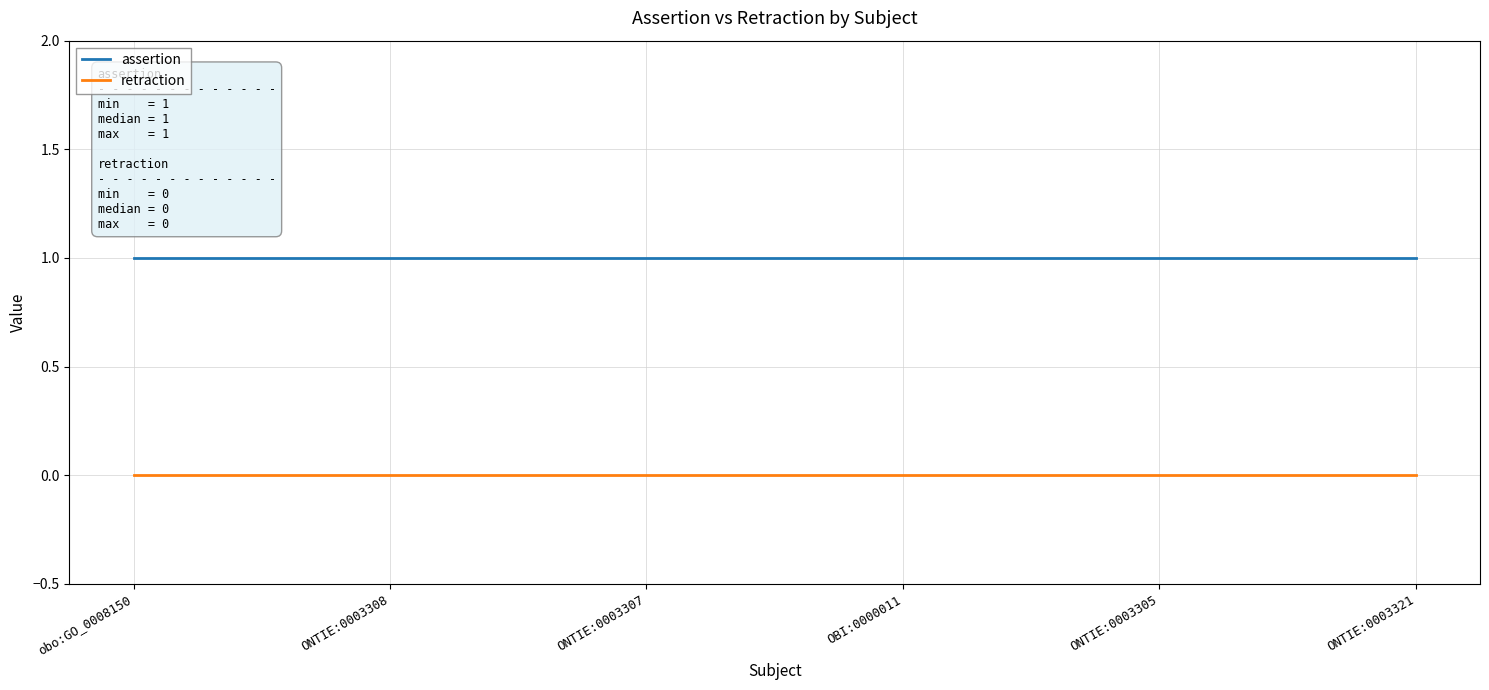

Rank the series by their average value, from lowest to highest.

retraction, assertion